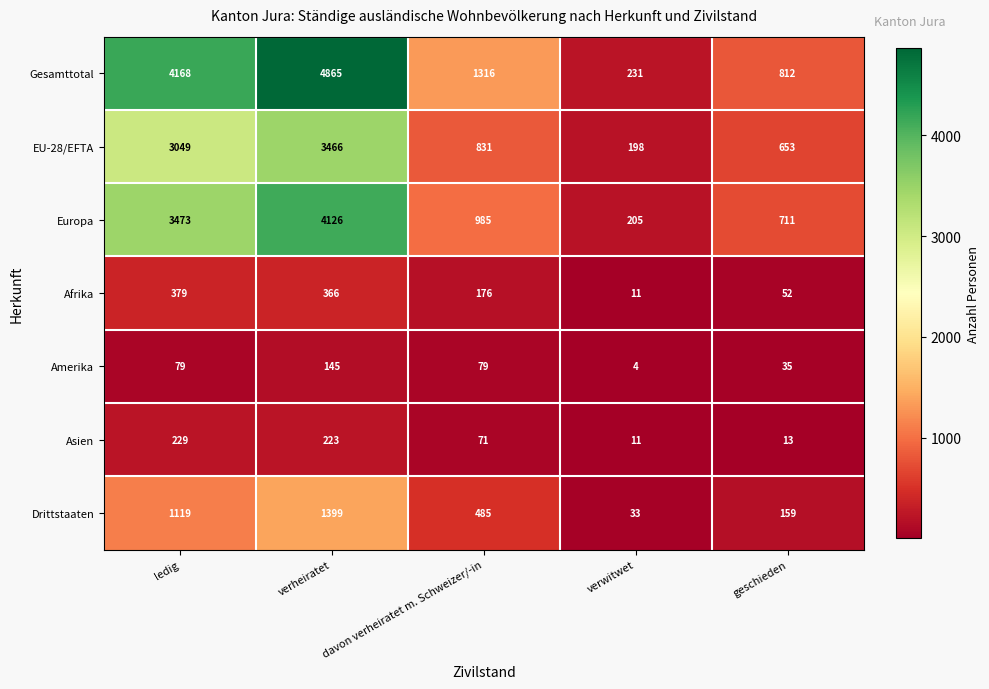

The Gesamttotal series shows 6222 at ledig. True or false?

False